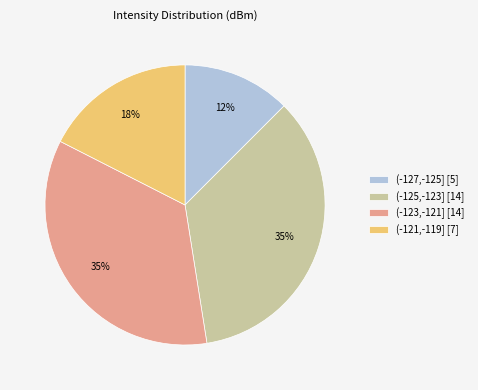

To the nearest percent, what is the average slice percentage?

25%